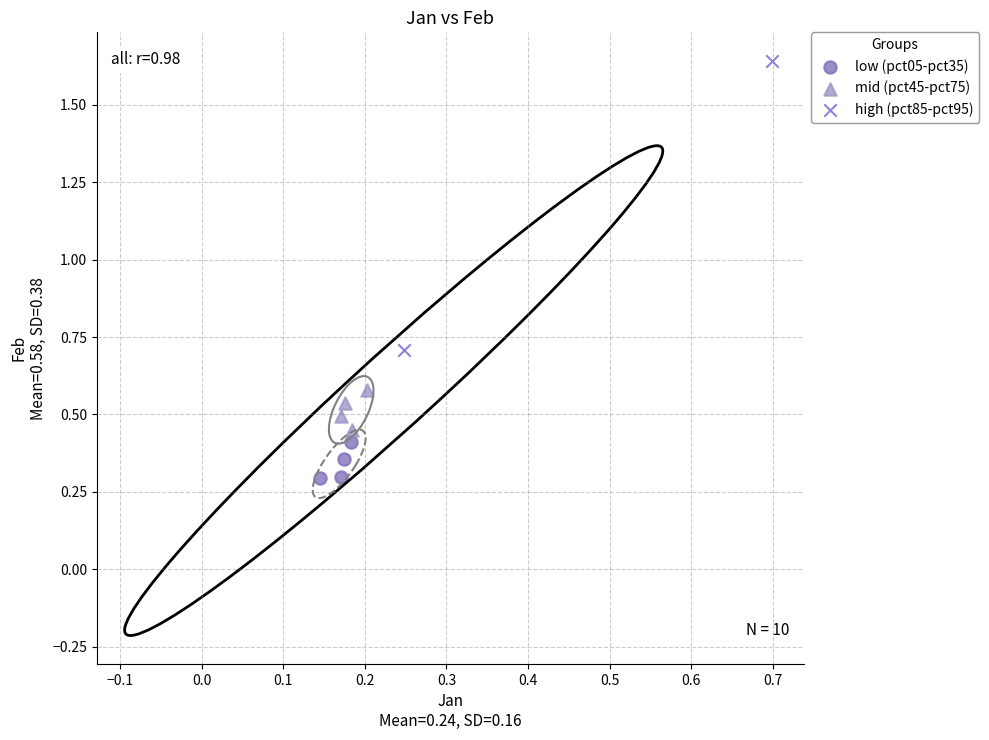

Which series has the largest Y range (max minus min)?

high (pct85-pct95)